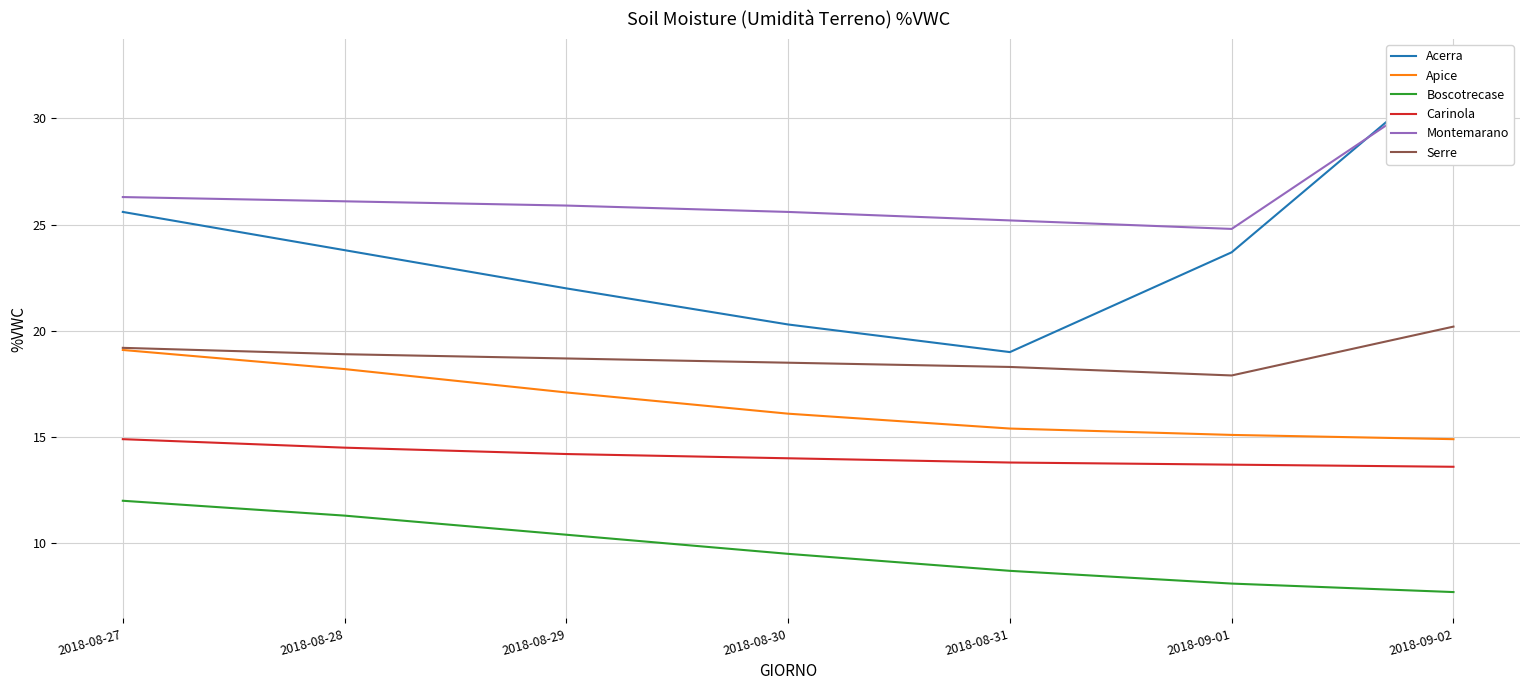

True or false: Montemarano and Apice cross at least once.

False